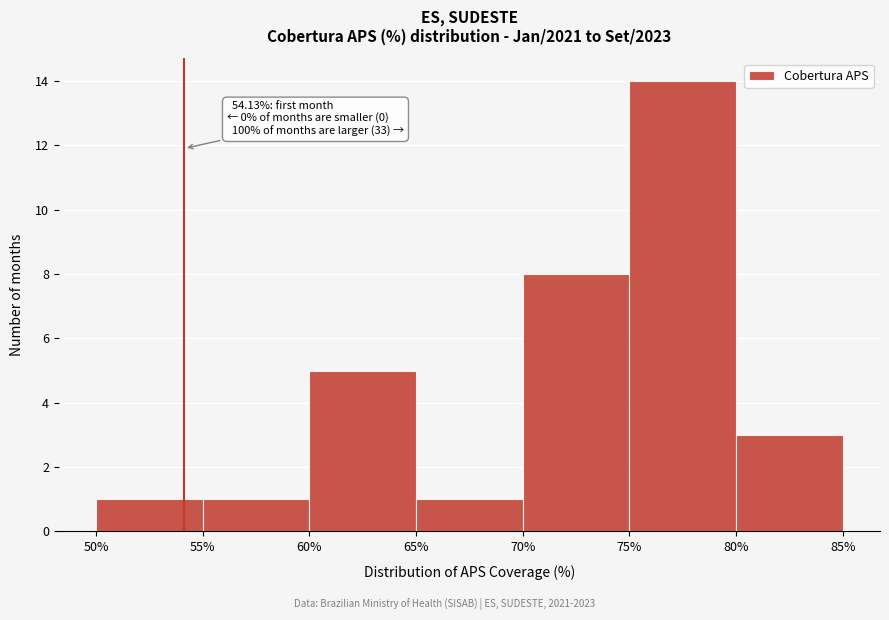

Over which range of the x-axis is the bar tallest?

75% to 80%